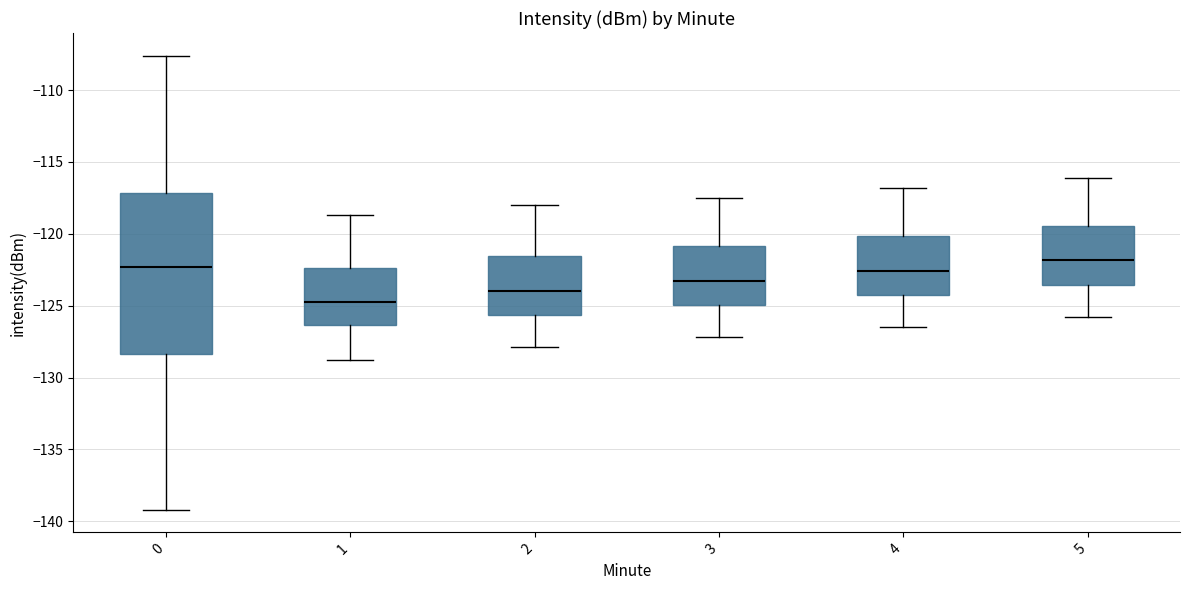

Where does the upper whisker of the box at x = 4 end on the y-axis? The values are not printed on the chart, so give them approximately, as read against the axis.

-117.0